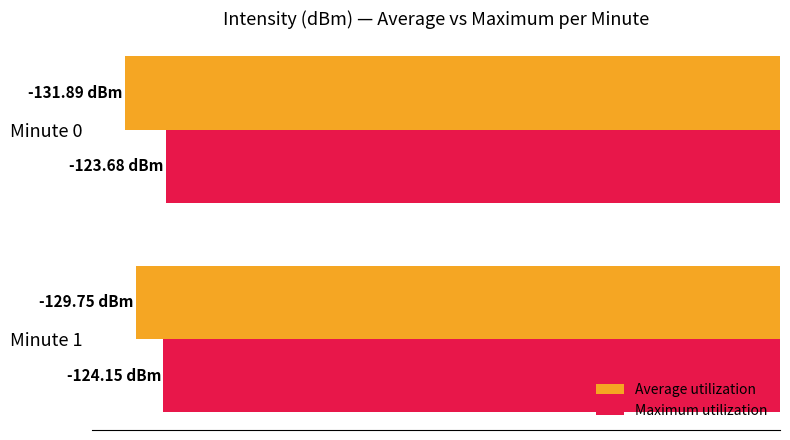

What is the difference between the maximum and minimum values in the Average utilization series?

2.1